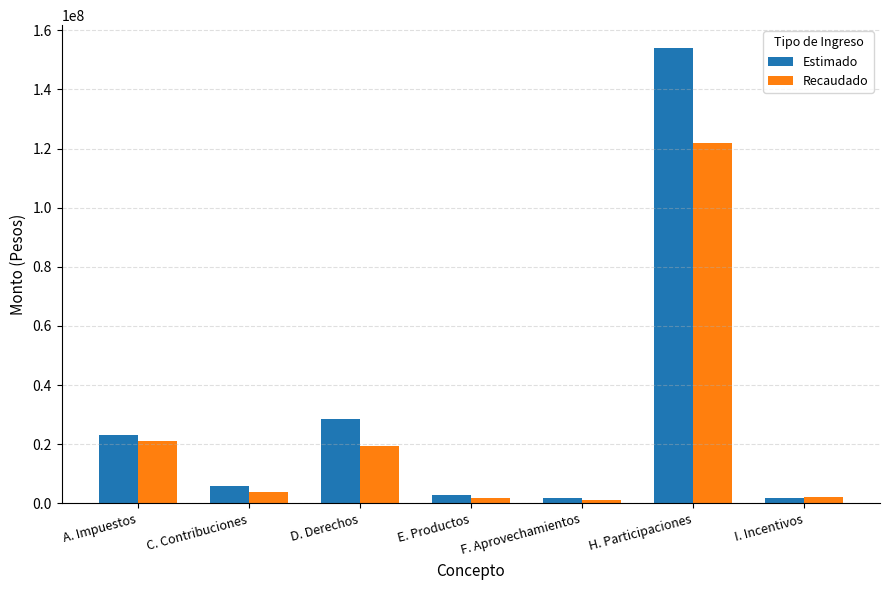

At which label does Estimado first exceed 6000000?

A. Impuestos